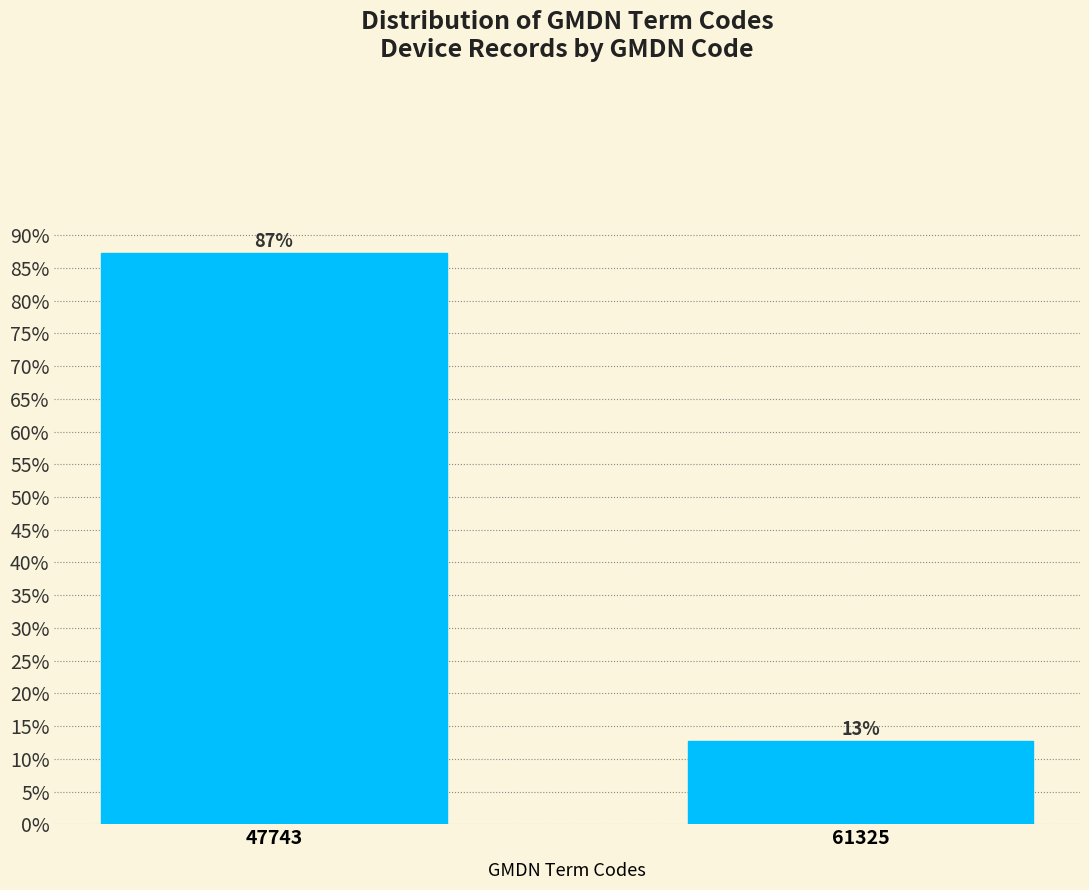

The chart shows a value of 20.0 at 61325. True or false?

False